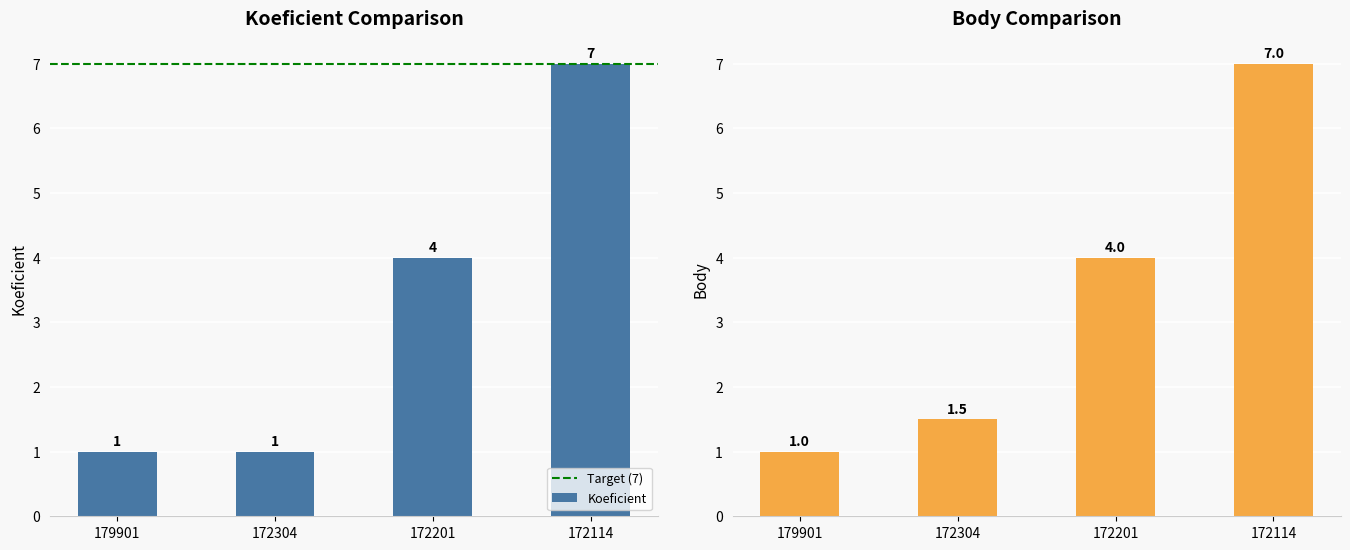

How many data points in Koeficient are above 4?

1